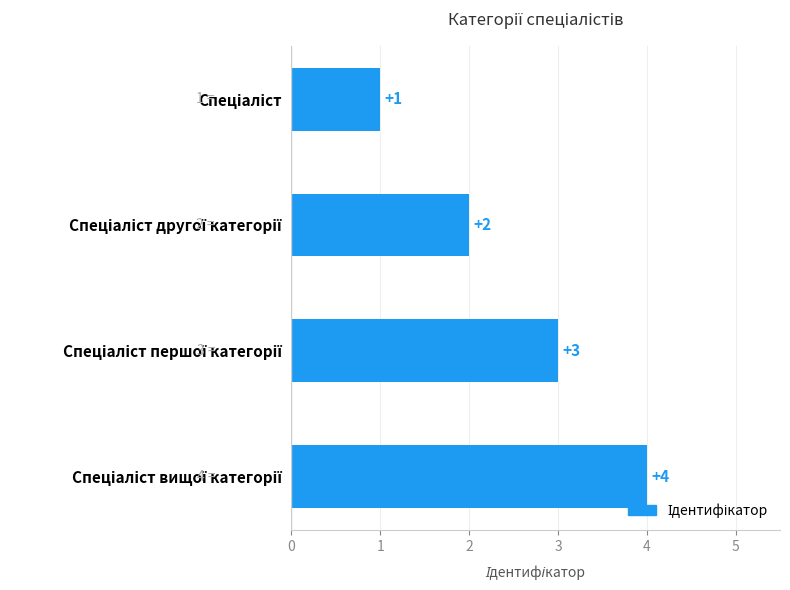

What is the difference between the maximum and minimum values?

3